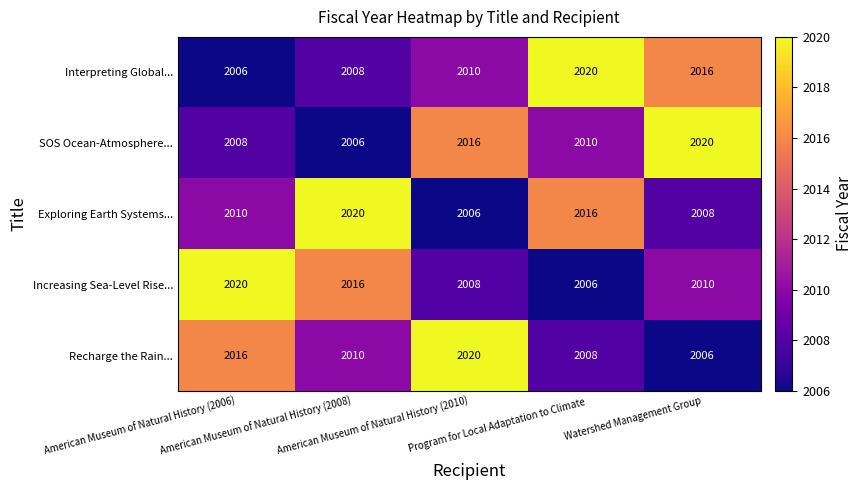

Count the SOS Ocean-Atmosphere... values in the range 2008 to 2016.

3